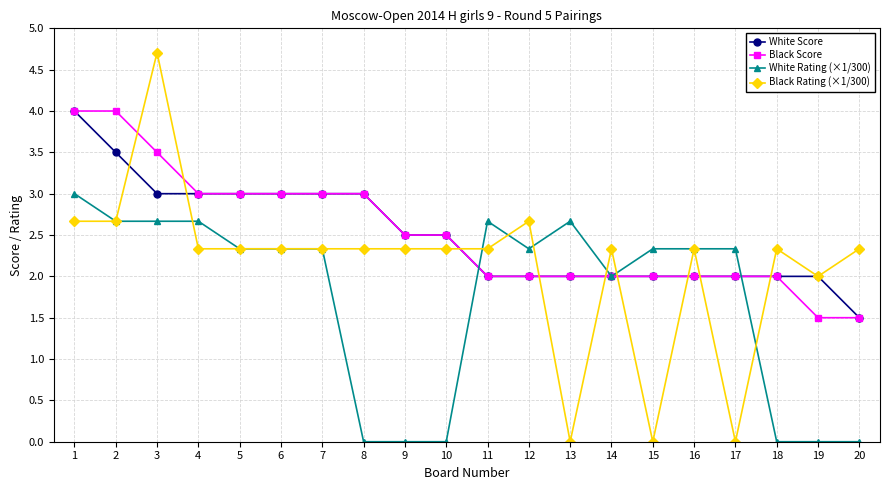

At which category does the chart reach its peak across all series?

3